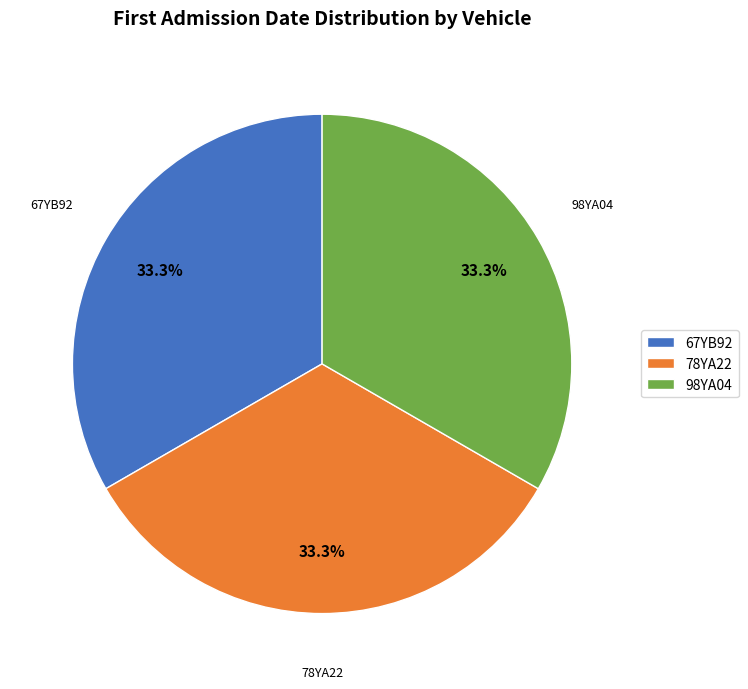

Is there any slice that represents more than half of the pie?

No